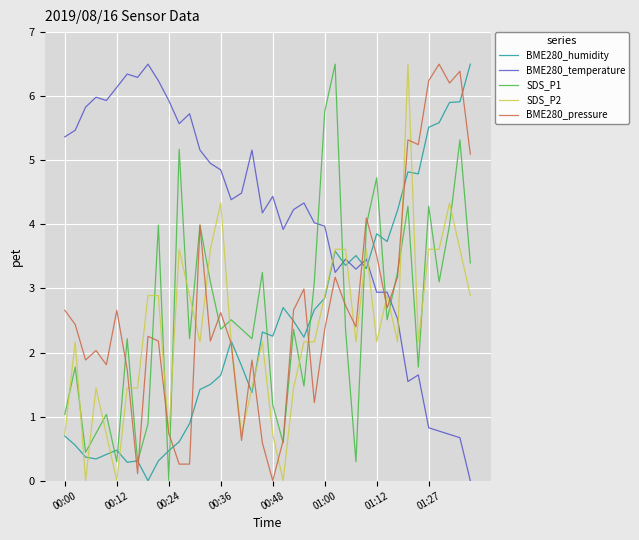

The value of SDS_P1 at 01:12 is 7.9. True or false?

False